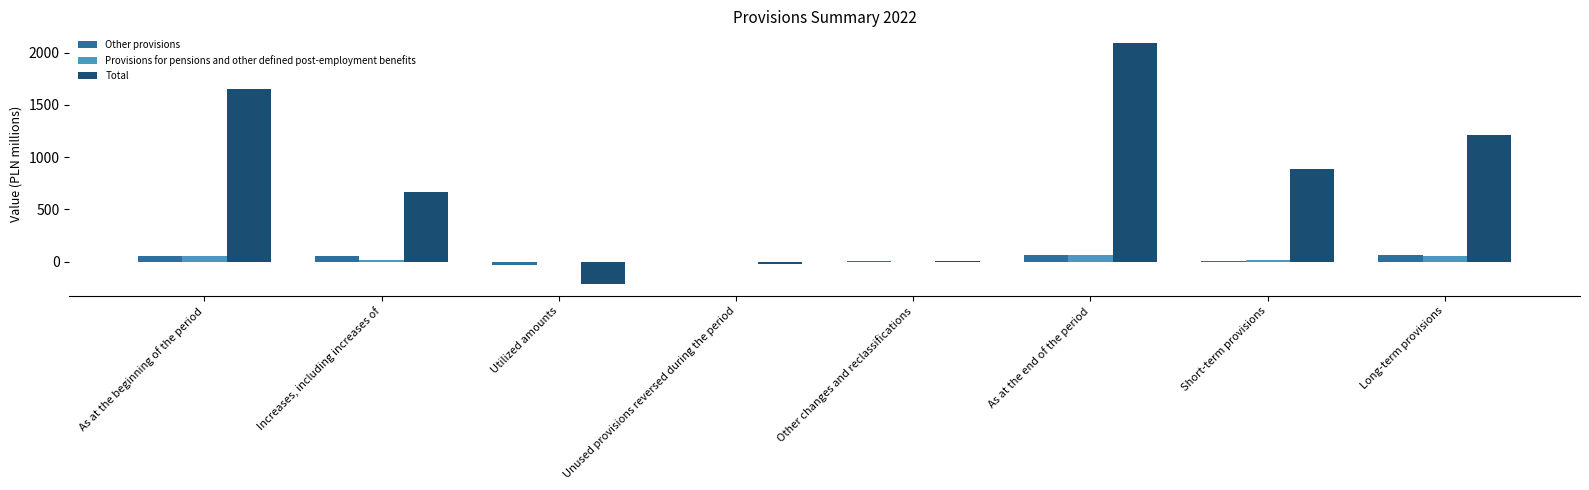

Where is Total nearest to the value 938?

Short-term provisions